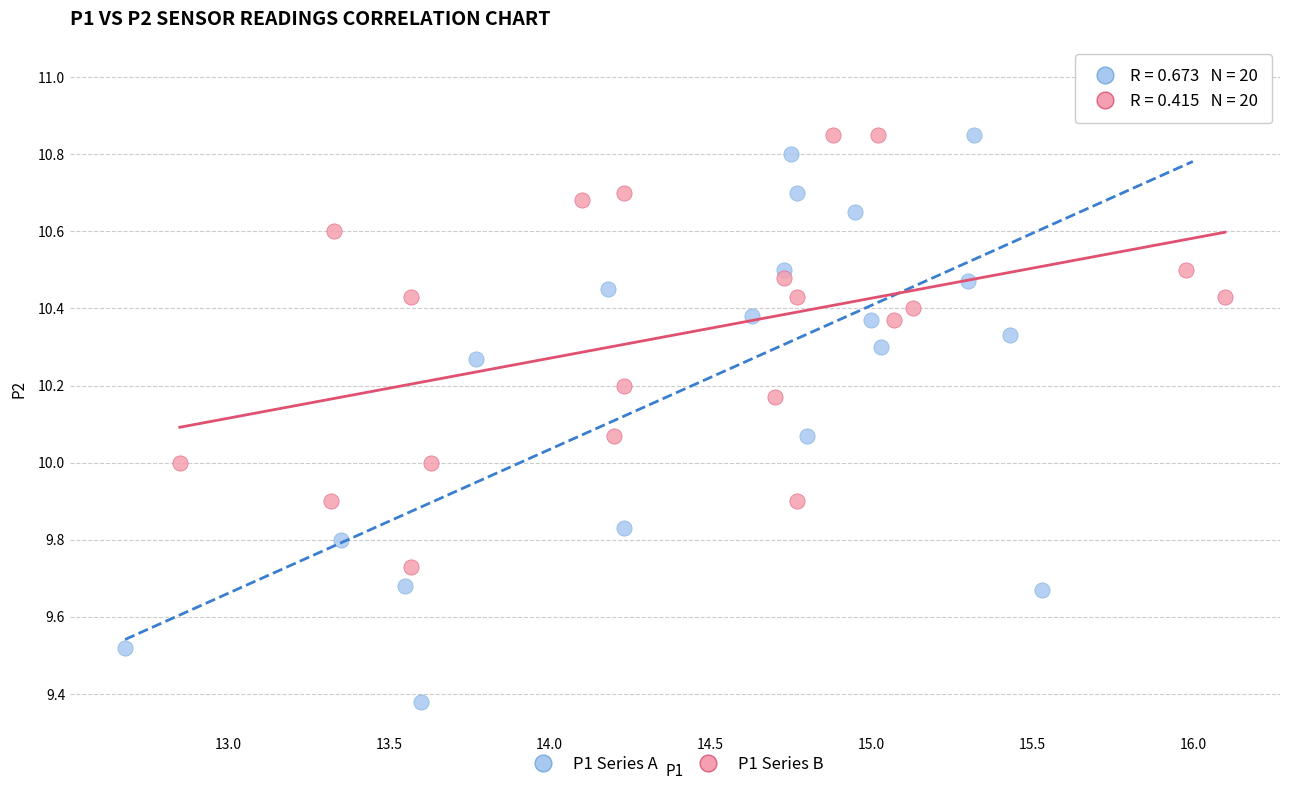

What are all the series names shown in the legend?

P1 Series A, P1 Series B